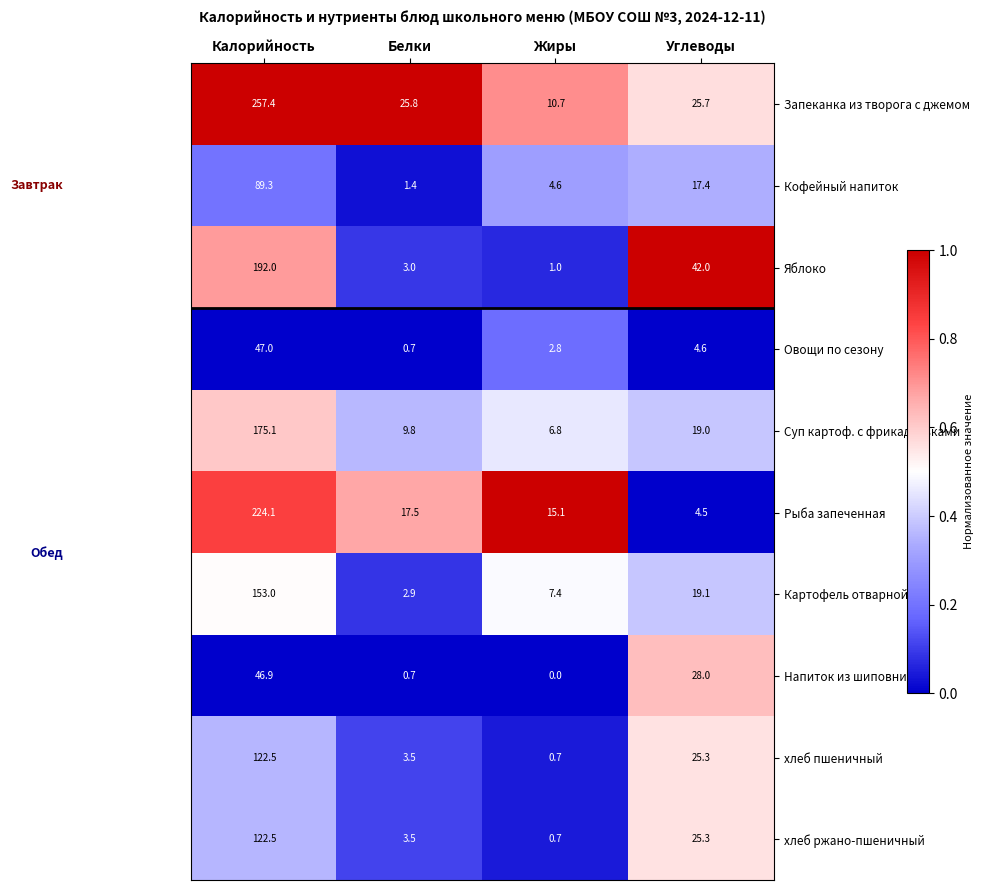

What is the sum of all Картофель отварной values?

182.4